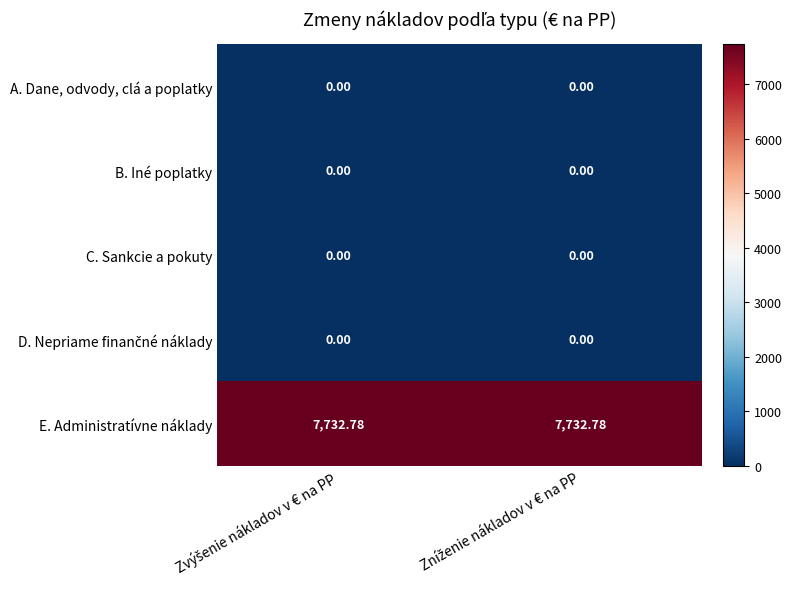

At how many categories does at least one series exceed 3438?

2